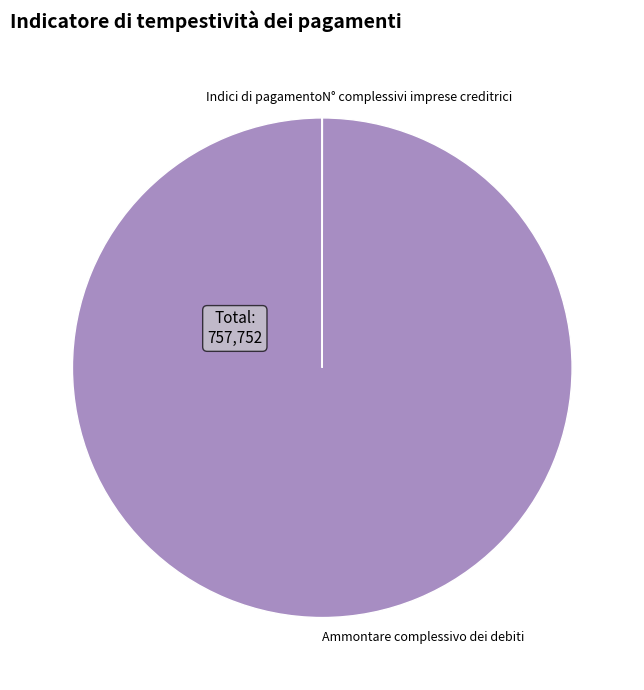

True or false: Ammontare complessivo dei debiti accounts for 100% of the total.

True